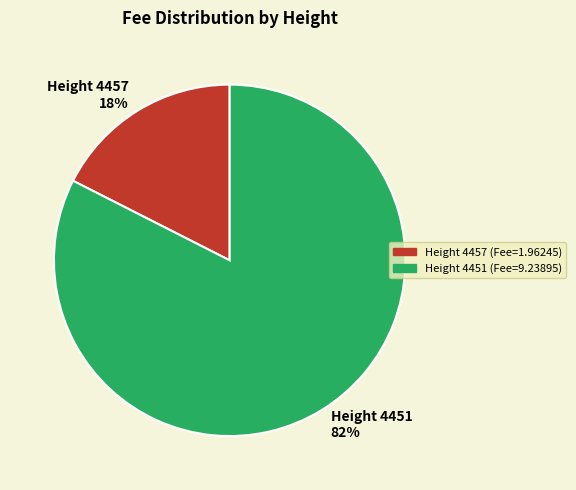

To the nearest percent, what is the combined percentage of Height 4451 and Height 4457?

100%